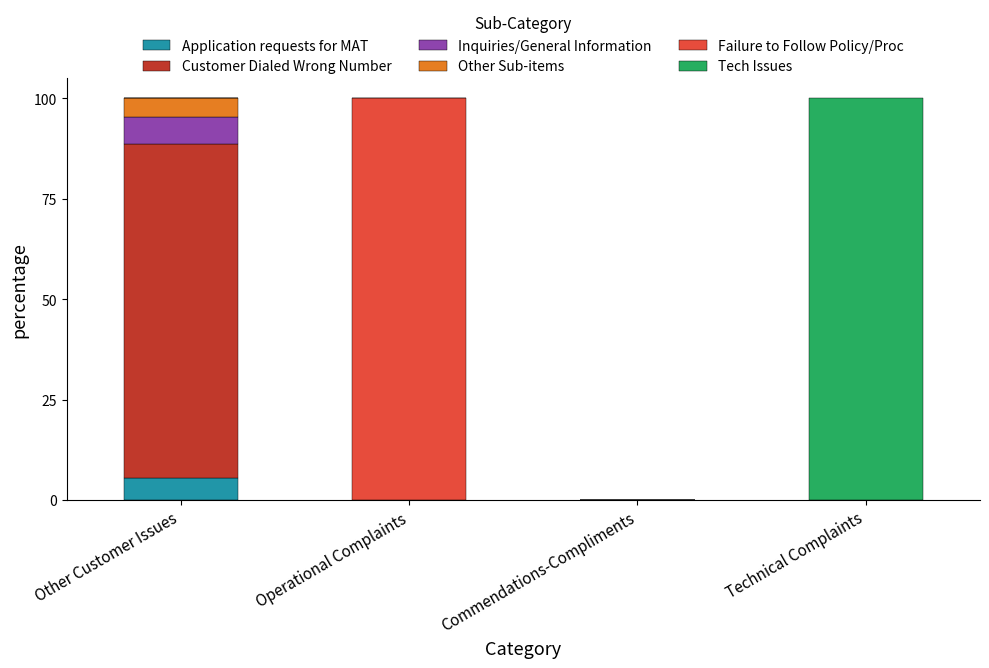

What is the sum of the Application requests for MAT values at Operational Complaints and Other Customer Issues?

5.5